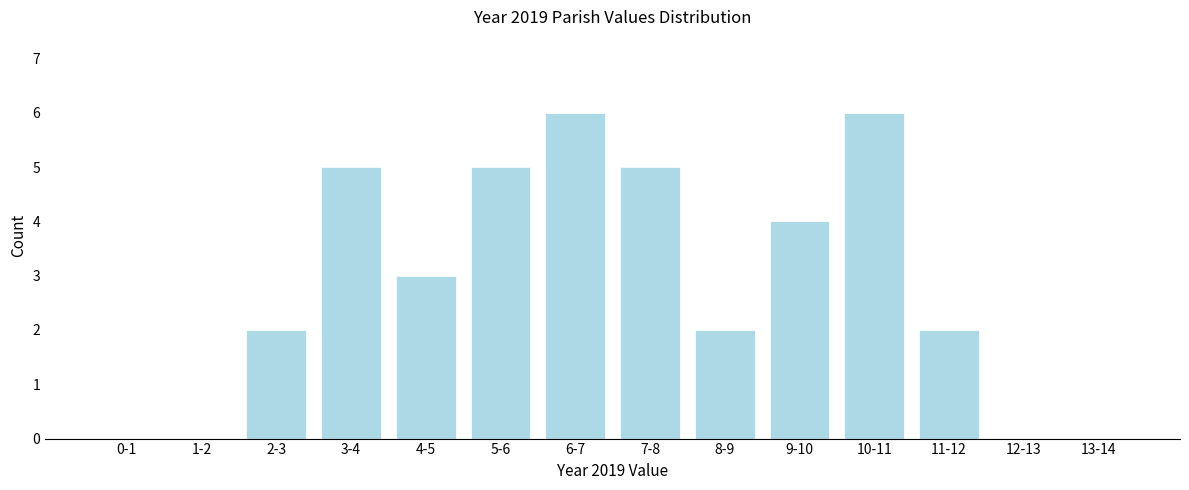

Reading left to right, list all the values displayed in this chart.

0-1=0	1-2=0	2-3=2	3-4=5	4-5=3	5-6=5	6-7=6	7-8=5	8-9=2	9-10=4	10-11=6	11-12=2	12-13=0	13-14=0